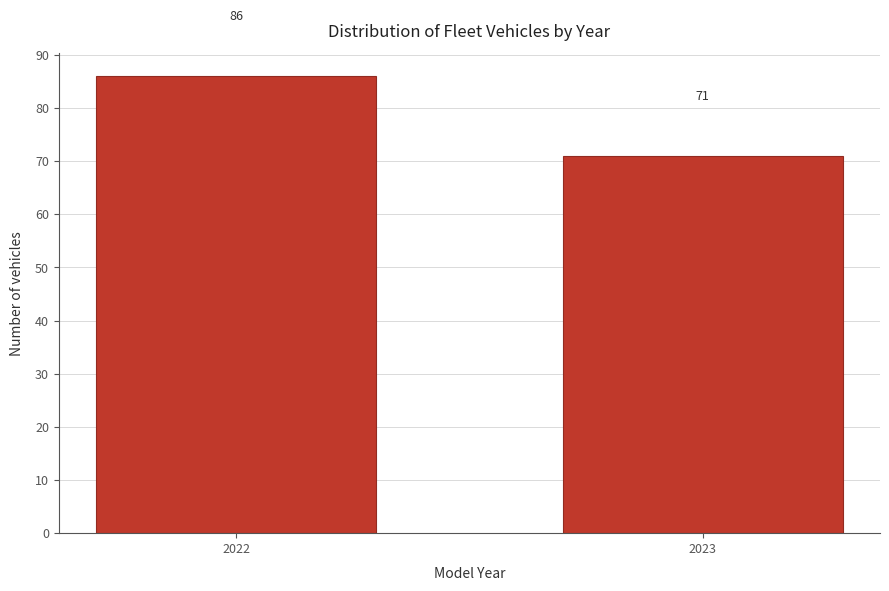

Reading right to left, list all the values displayed in this chart.

2023=71	2022=86